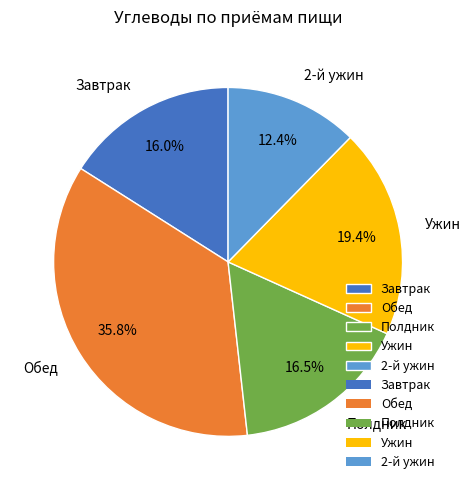

Does Ужин represent more than half of the total?

No